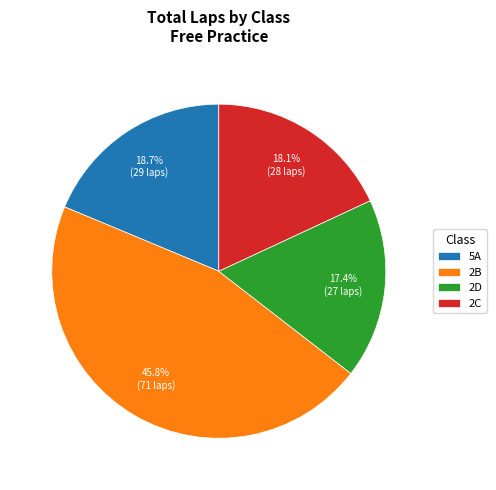

Which has a higher value, 2D or 2C?

2C